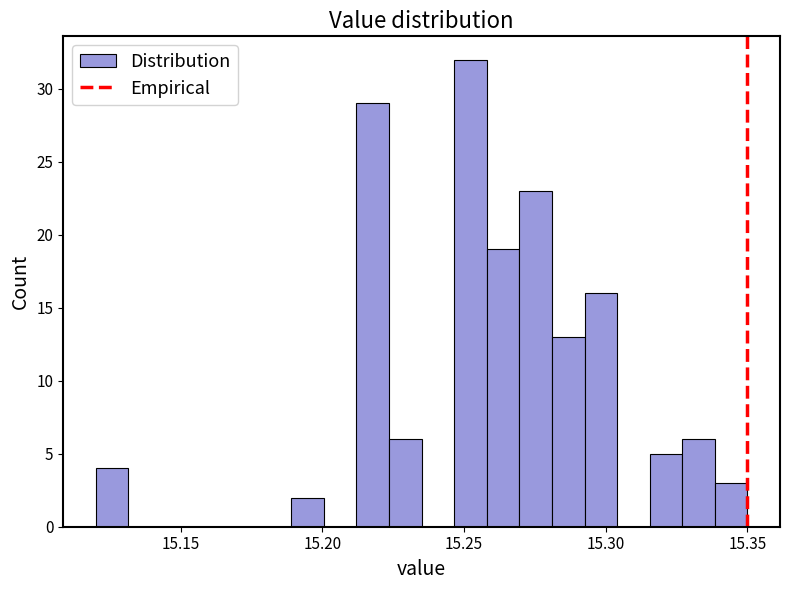

Around what value on the x-axis is the tallest bar? Give the approximate position of its centre, as read against the axis.

15.250